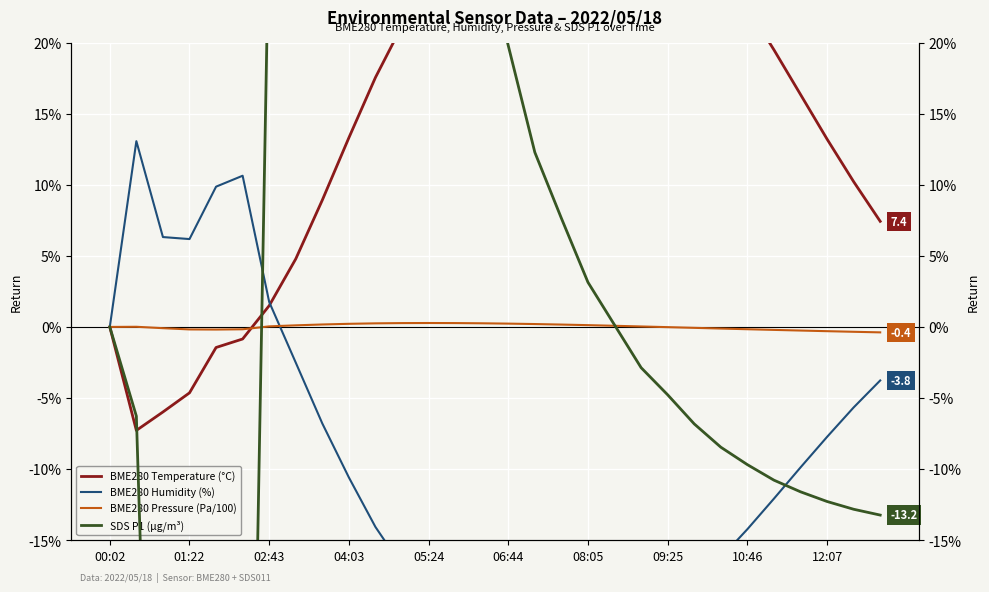

True or false: BME280 Pressure (Pa/100) and SDS P1 (µg/m³) cross at least once.

True